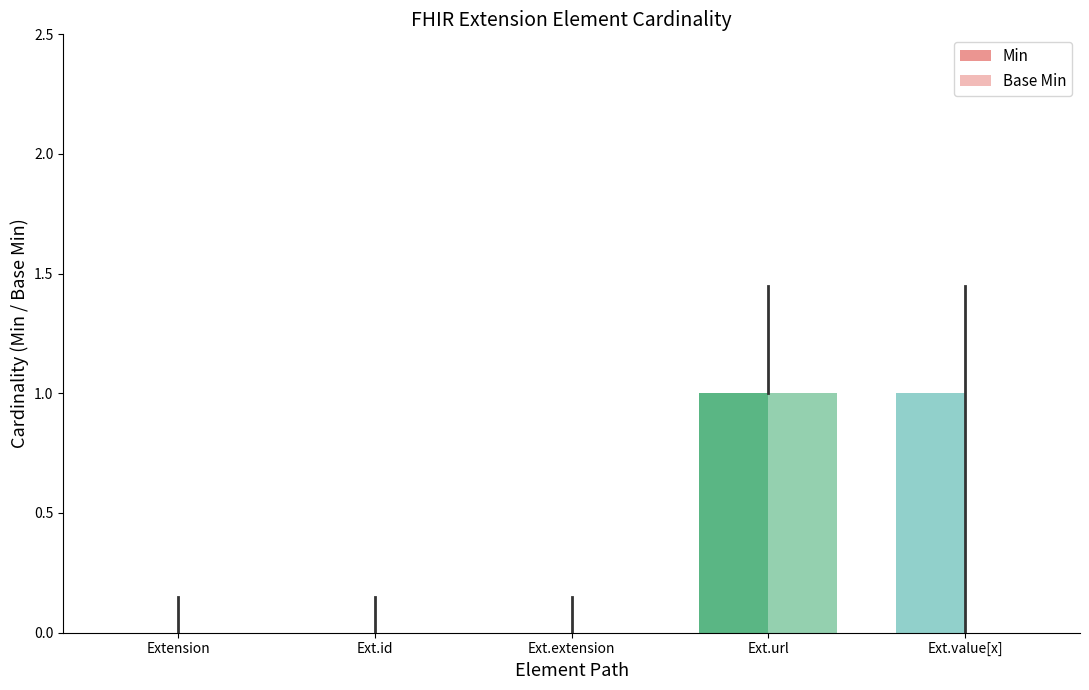

Is it true that Base Min equals 1 at Ext.id?

False